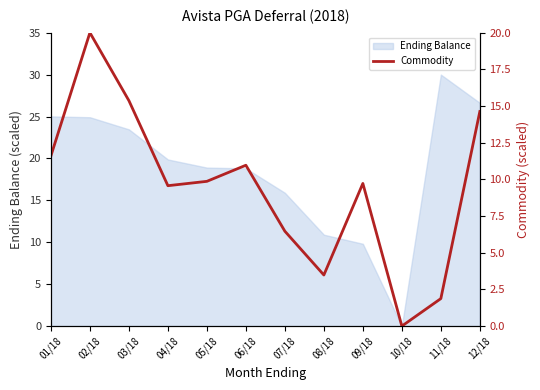

At which label does the data first exceed 9?

01/18